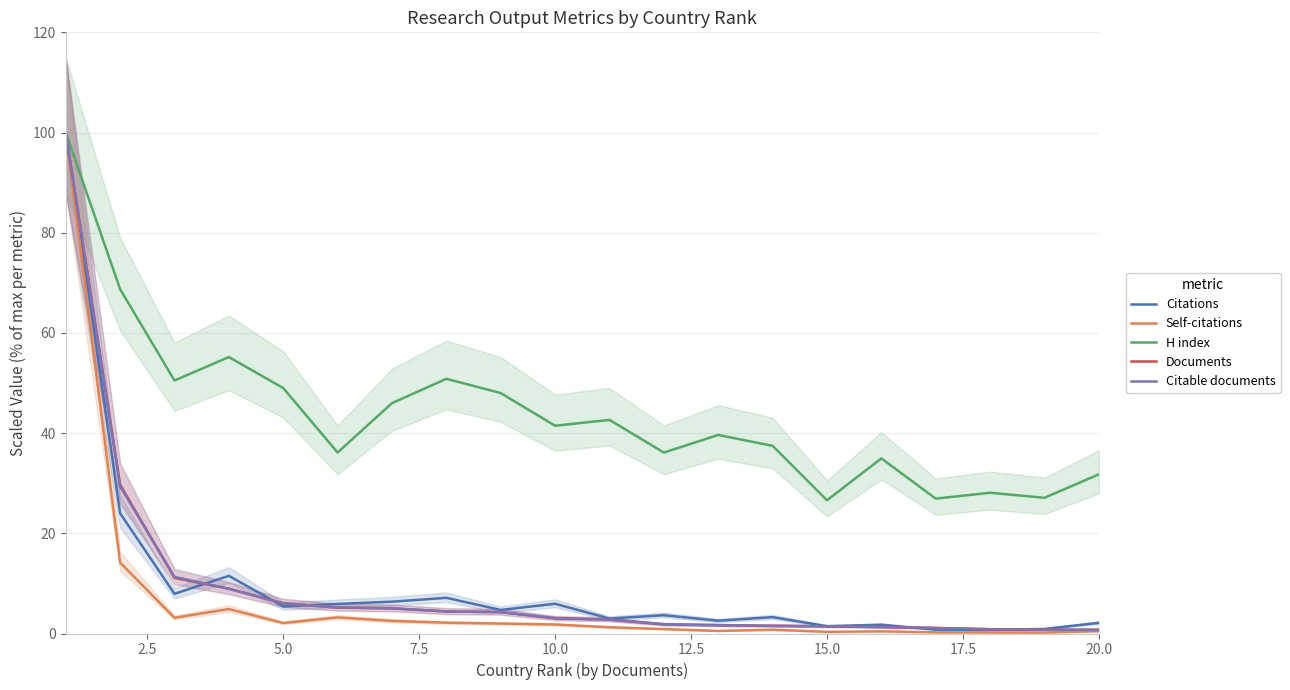

Does the chart have visible grid lines?

Yes